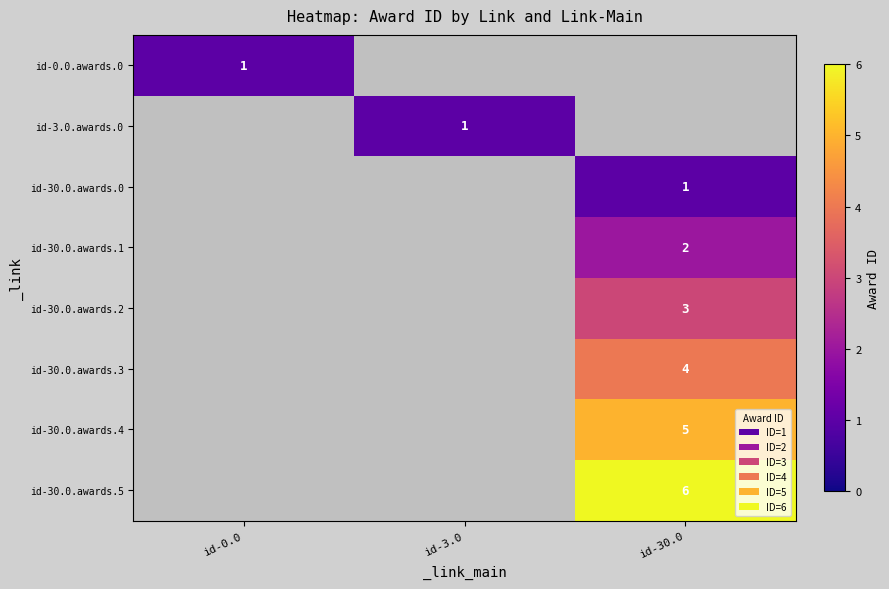

At how many categories does at least one series exceed 4?

1